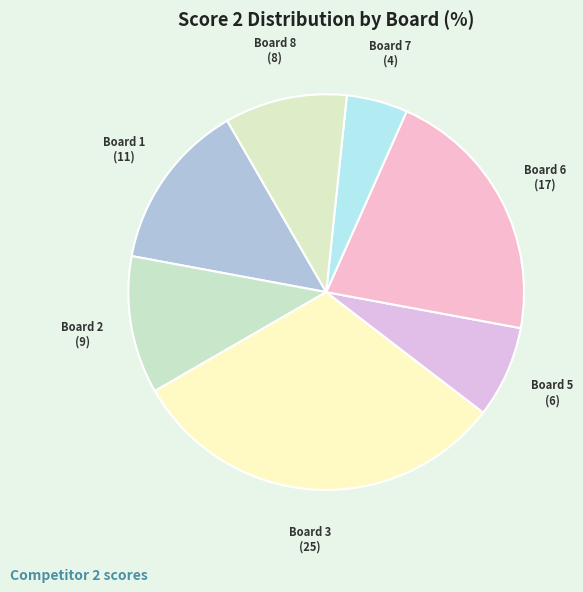

How many segments does this pie chart have?

7